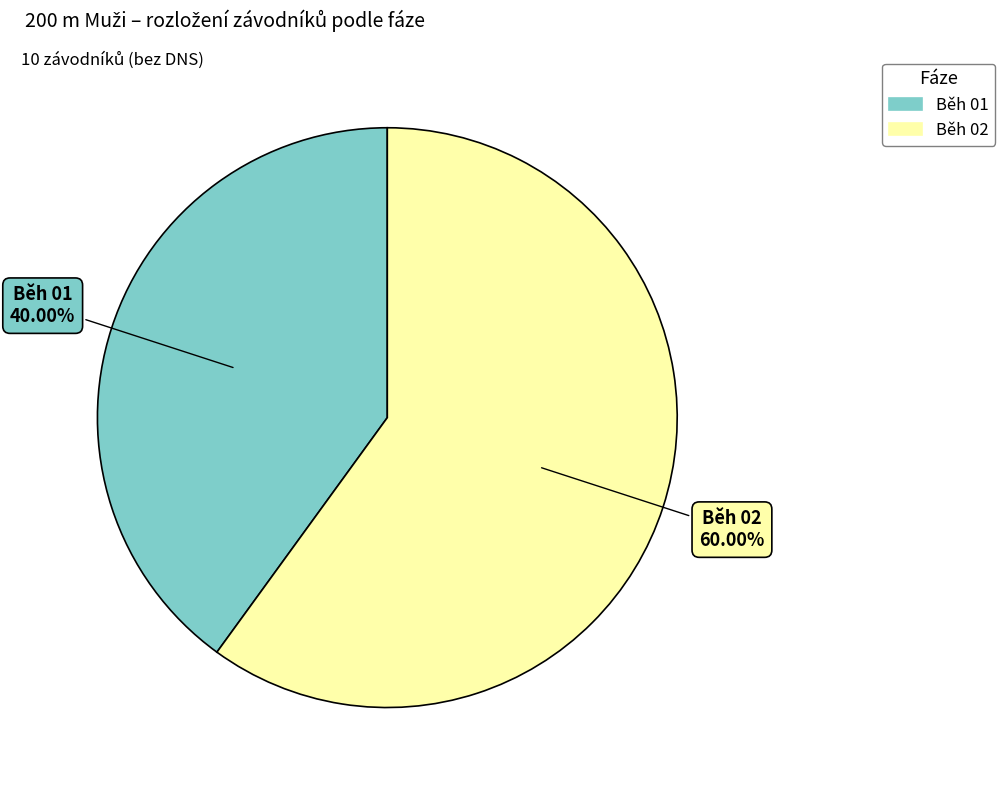

How much of the chart is everything except Běh 02?

40.0%